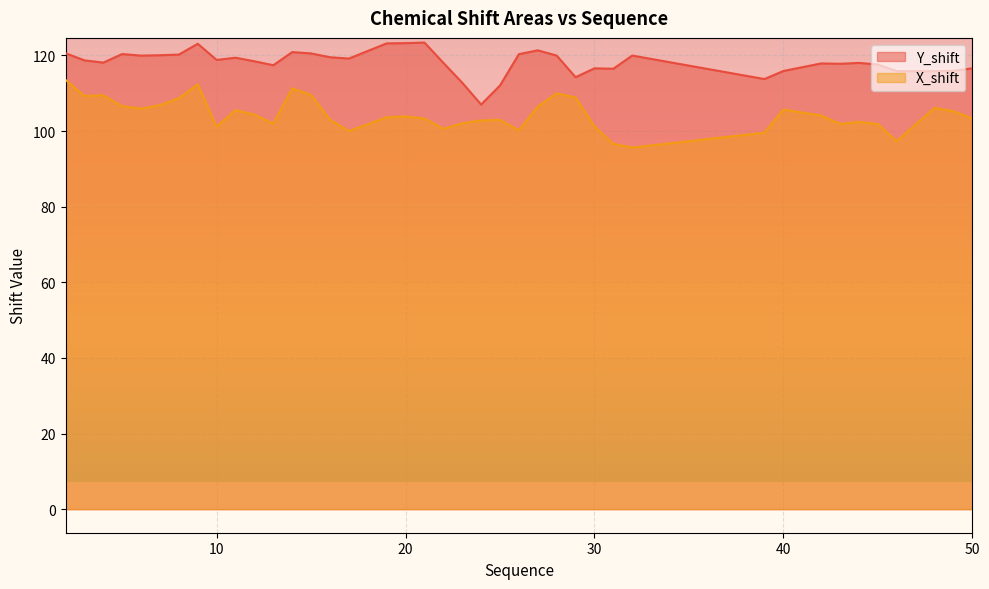

True or false: X_shift and Y_shift cross at least once.

False